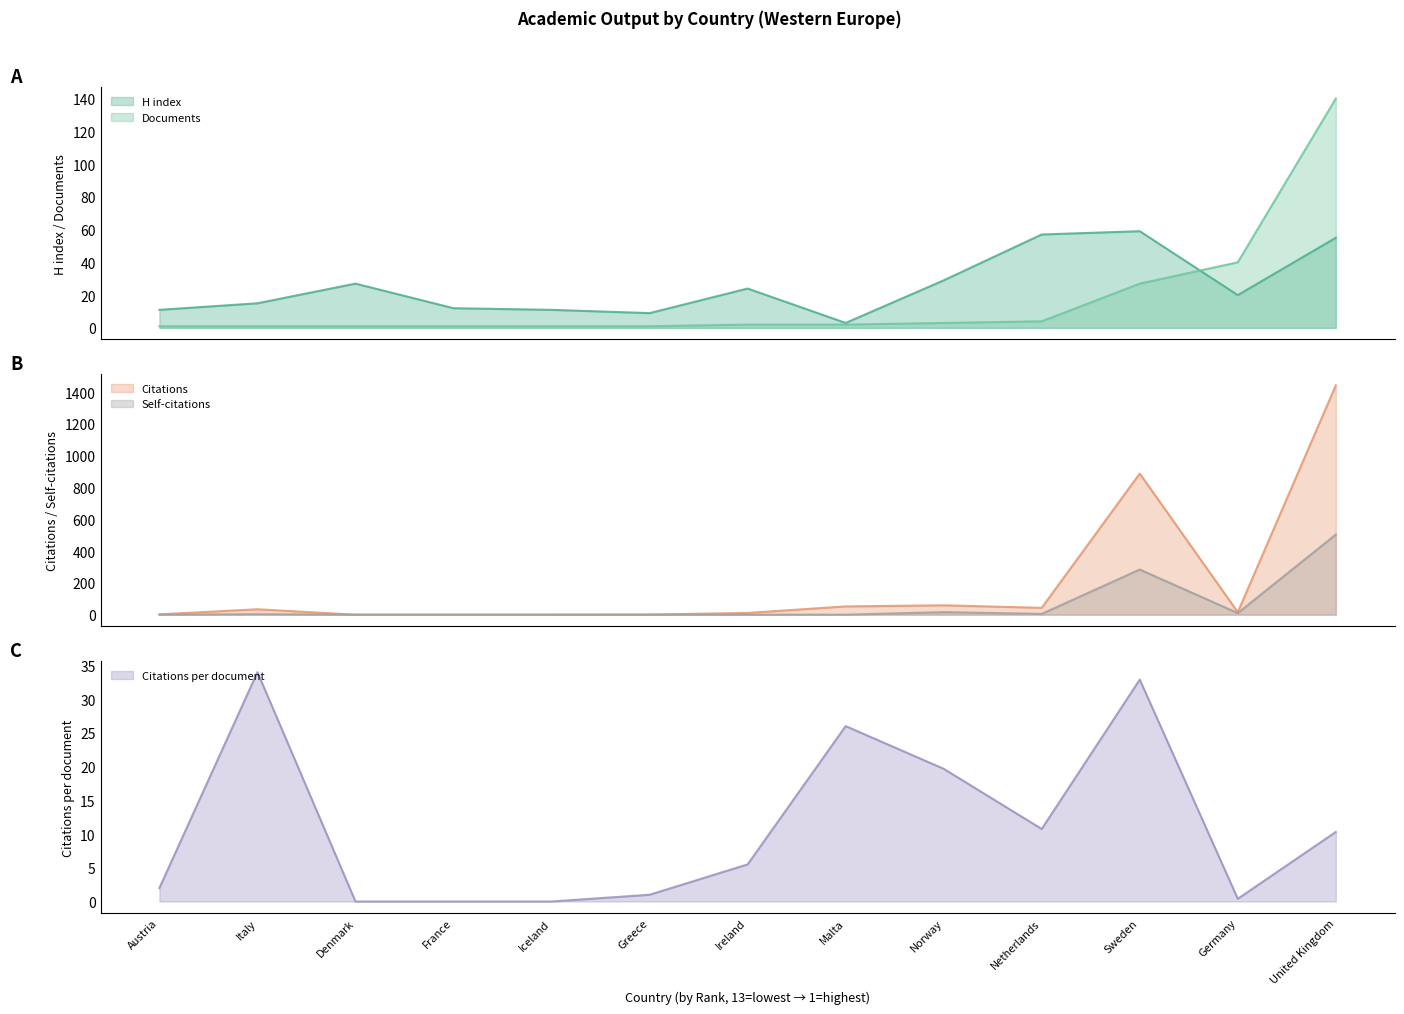

How many intersections are there between Documents and Citations?

3